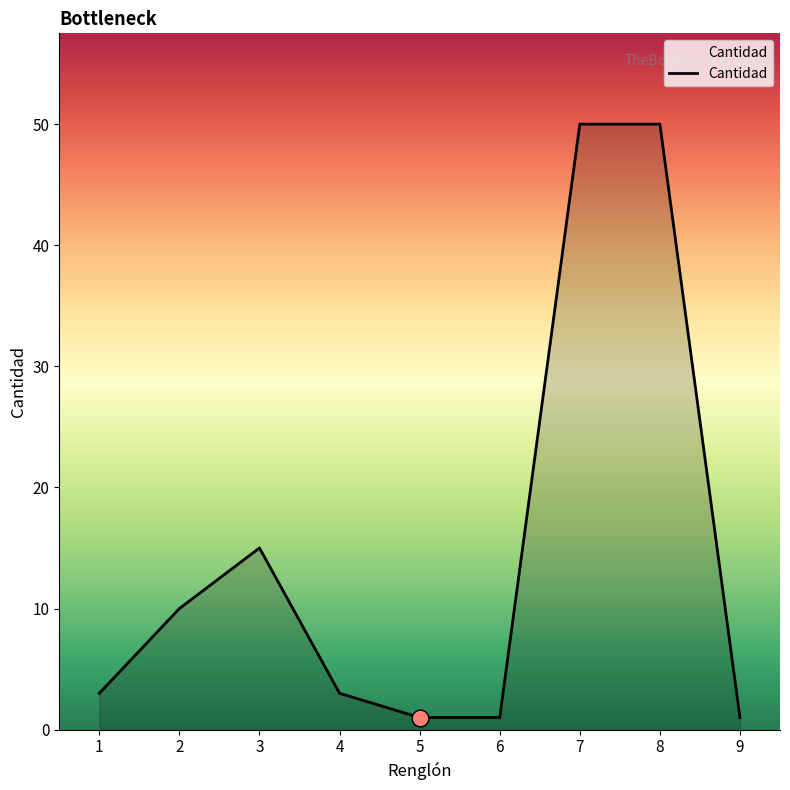

What is the change in value from 3 to 9?

-14